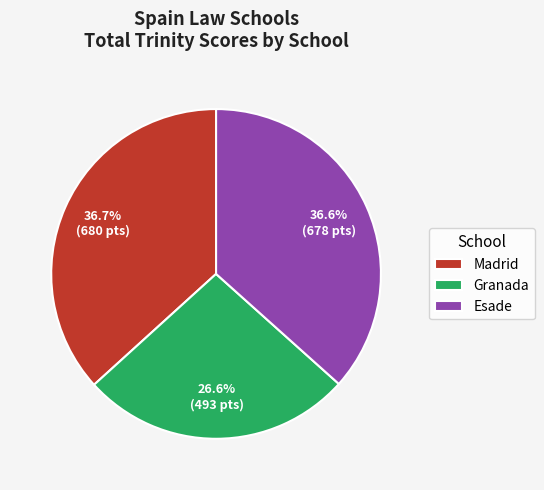

Which category has the smallest portion of the pie?

Granada